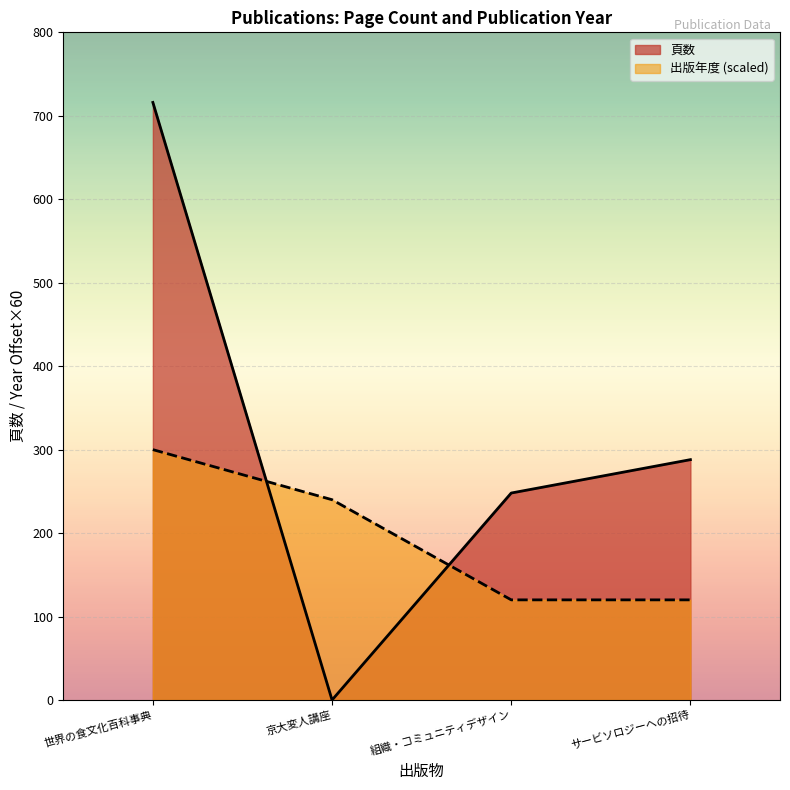

How many positive values does the 頁数 series have?

3